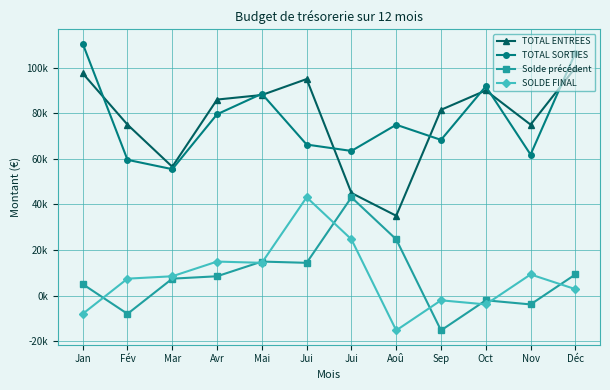

True or false: TOTAL ENTREES has a value of 97500 at Jan.

True